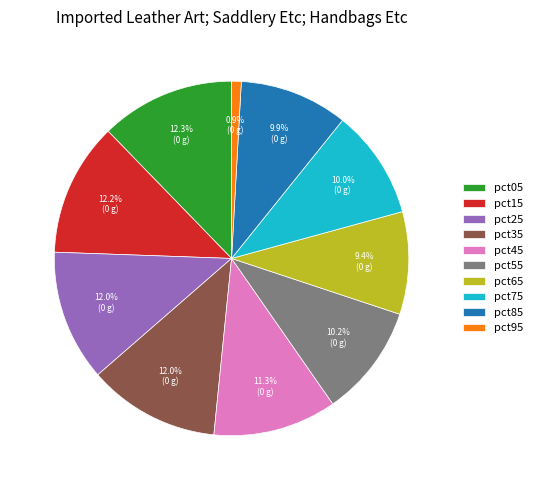

Do pct75 and pct45 together represent more than half of the pie?

No